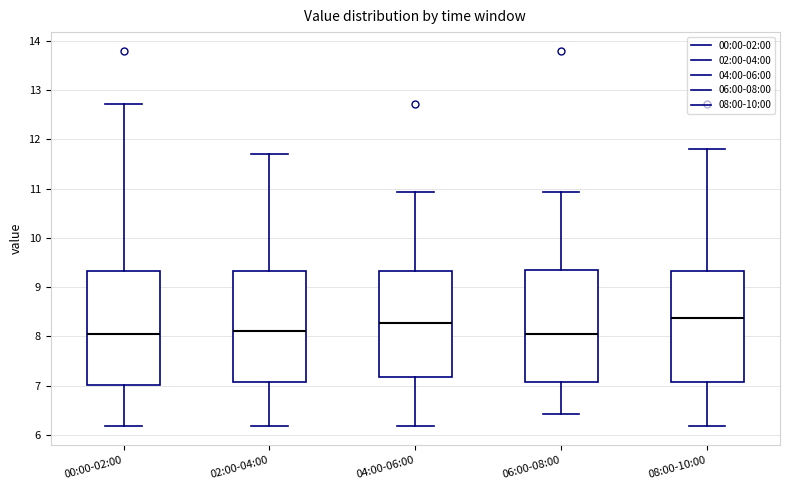

Where does the upper whisker of the box for 00:00-02:00 end on the y-axis? The values are not printed on the chart, so give them approximately, as read against the axis.

12.7